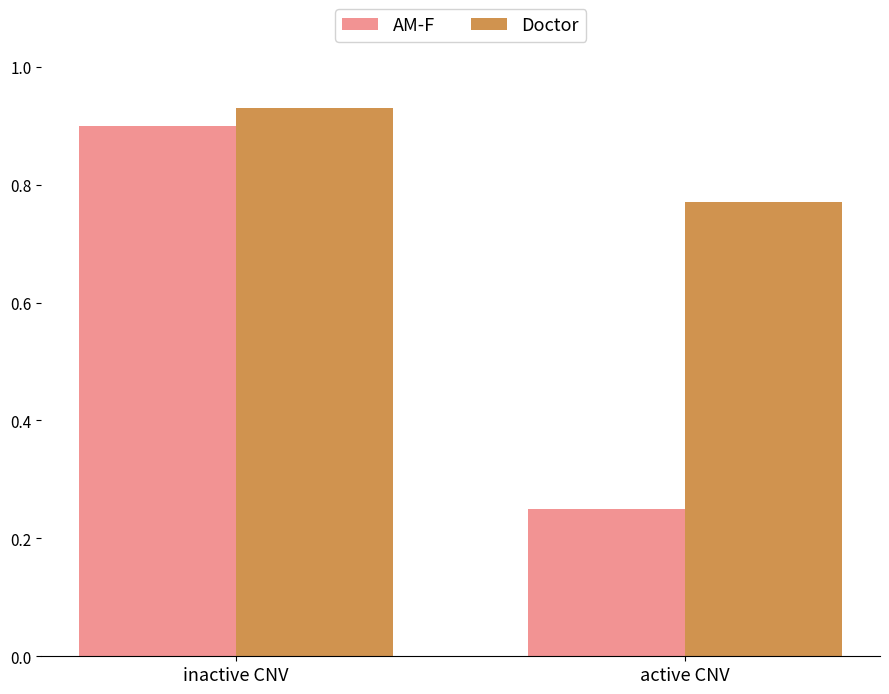

At which category does the chart reach its peak across all series?

inactive CNV